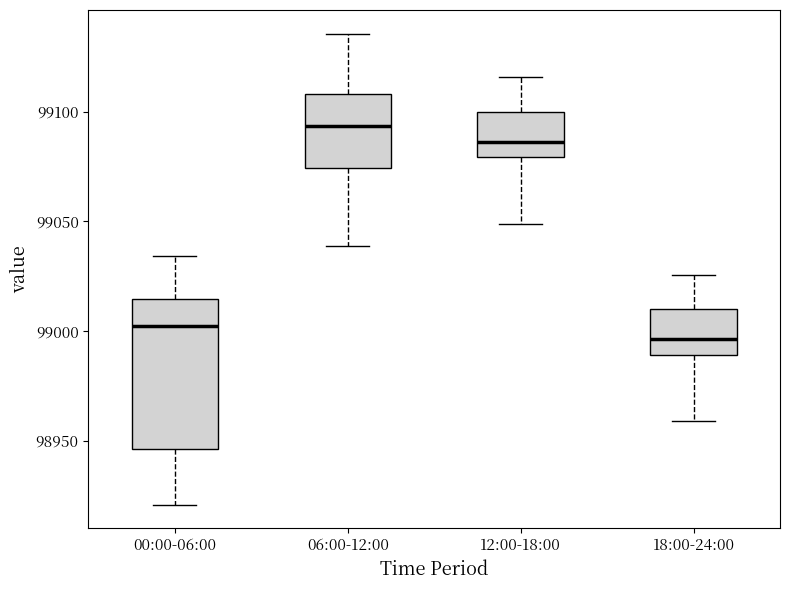

Reading left to right, transcribe this box plot: for each box, give where its median line is, the range the box spans, and where its two whiskers end, as read against the y-axis. The values are not printed on the chart, so give them approximately, as read against the axis.

00:00-06:00: median 99000, box 98945 to 99015, whiskers 98920 to 99035
06:00-12:00: median 99095, box 99075 to 99110, whiskers 99040 to 99135
12:00-18:00: median 99085, box 99080 to 99100, whiskers 99050 to 99115
18:00-24:00: median 98995, box 98990 to 99010, whiskers 98960 to 99025